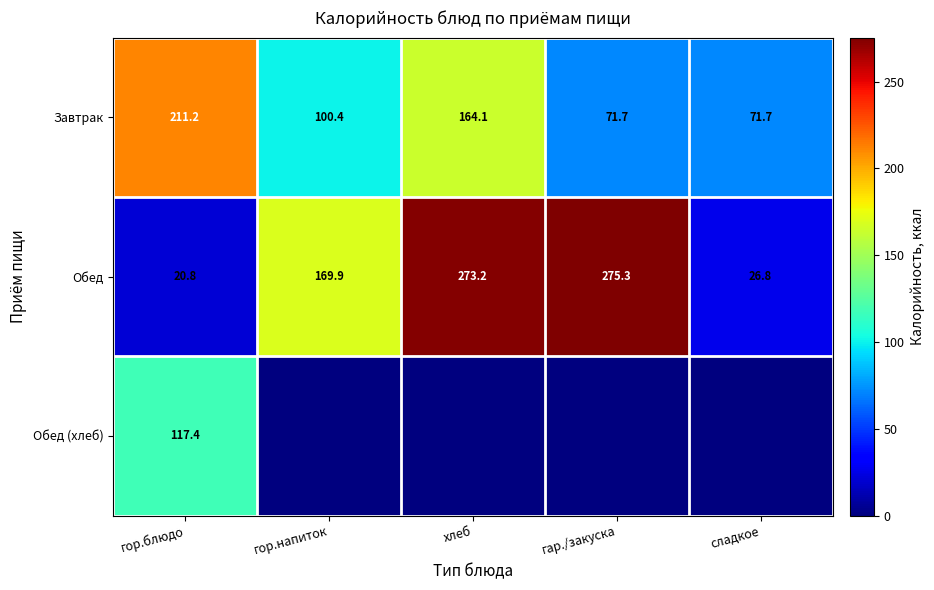

True or false: Обед has a value of 273.2 at хлеб.

True